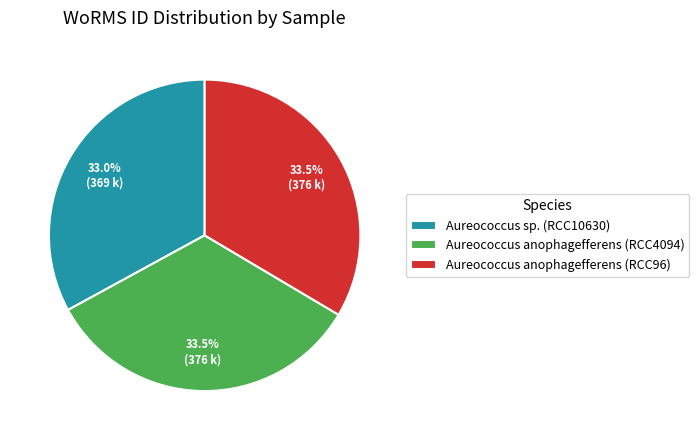

Is it true that Aureococcus anophagefferens (RCC96) is 44% of the pie?

False